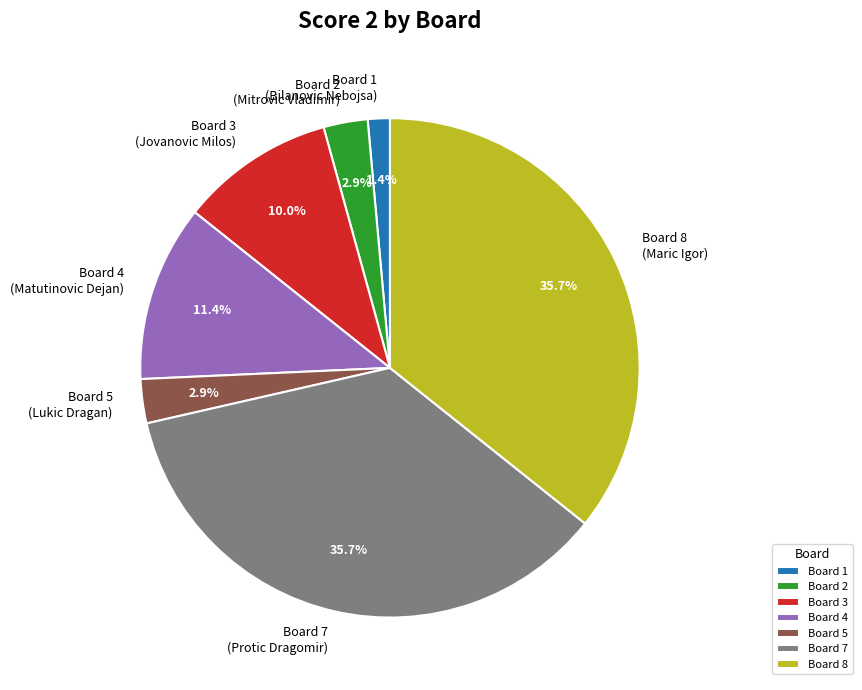

Which has a higher value, Board 8 (Maric Igor) or Board 2 (Mitrovic Vladimir)?

Board 8 (Maric Igor)